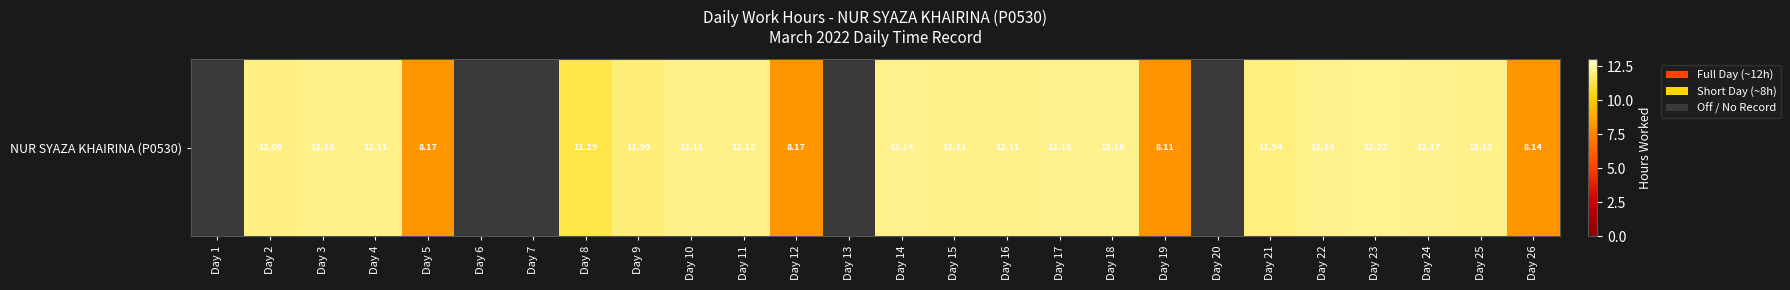

Reading right to left, what are all the values shown in this chart?

Day 26=8.1	Day 25=12.1	Day 24=12.2	Day 23=12.2	Day 22=12.1	Day 21=11.9	Day 20=0.0	Day 19=8.1	Day 18=12.2	Day 17=12.2	Day 16=12.1	Day 15=12.1	Day 14=12.1	Day 13=0.0	Day 12=8.2	Day 11=12.1	Day 10=12.1	Day 9=11.9	Day 8=11.3	Day 7=0.0	Day 6=0.0	Day 5=8.2	Day 4=12.1	Day 3=12.1	Day 2=12.1	Day 1=0.0